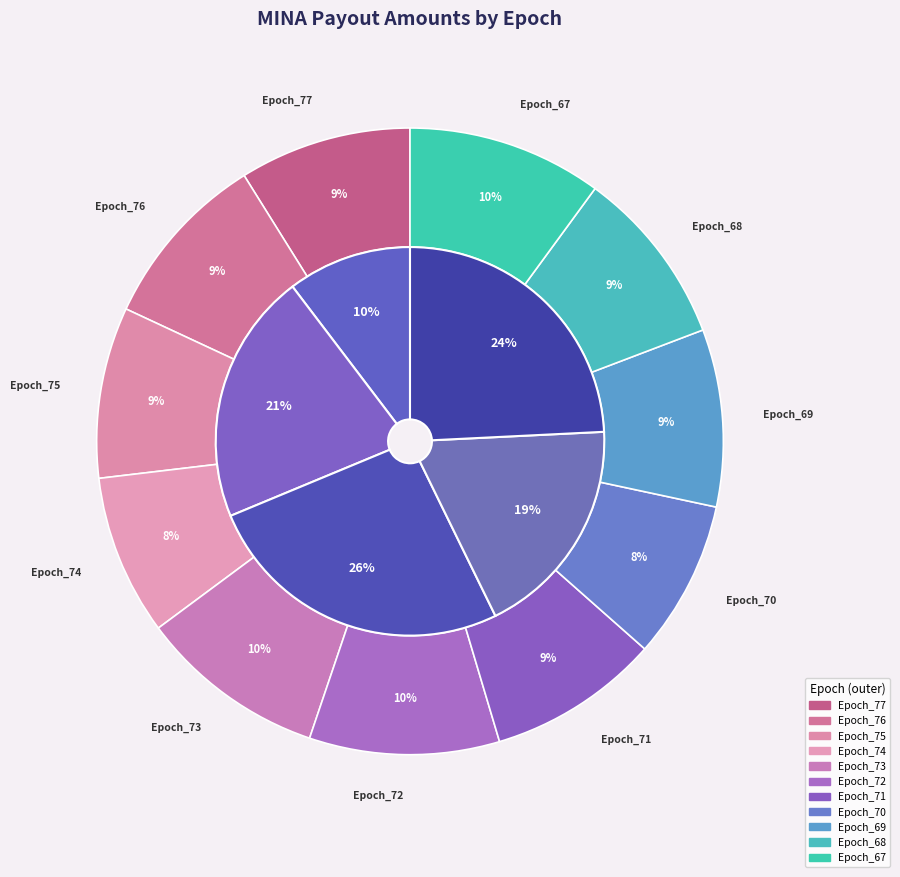

What is the smallest slice in the pie chart?

Epoch_70